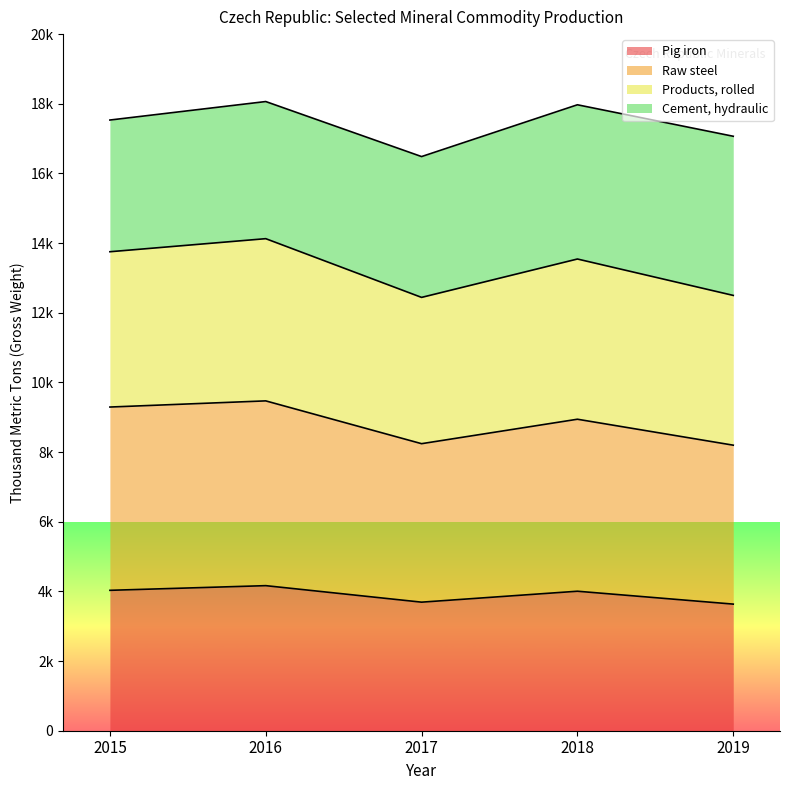

What is the spread (max minus min) of values at 2019?

13432